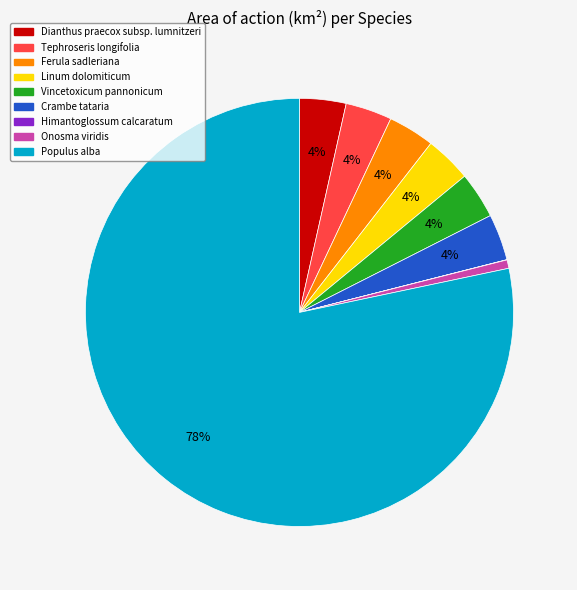

Is it true that Vincetoxicum pannonicum is 18% of the pie?

False